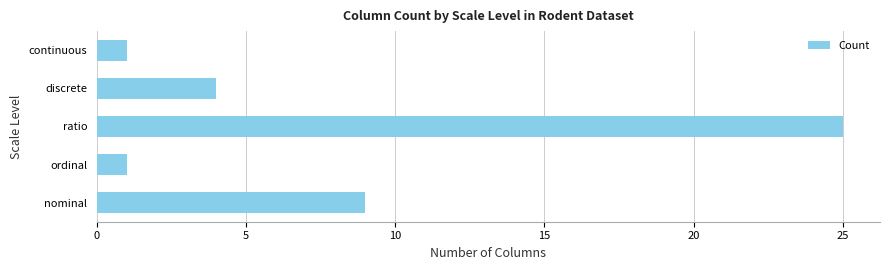

How many series are shown in this chart?

1